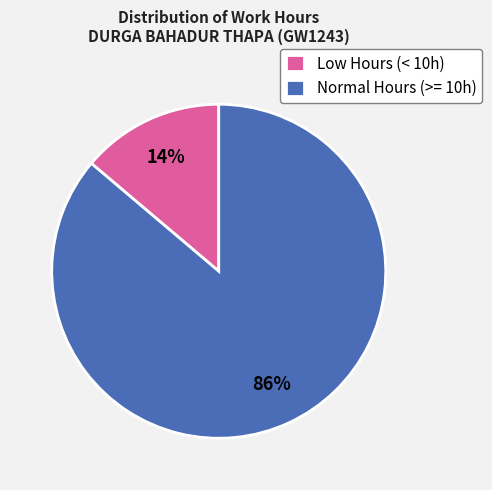

Which category has the smallest portion of the pie?

Low Hours (< 10h)